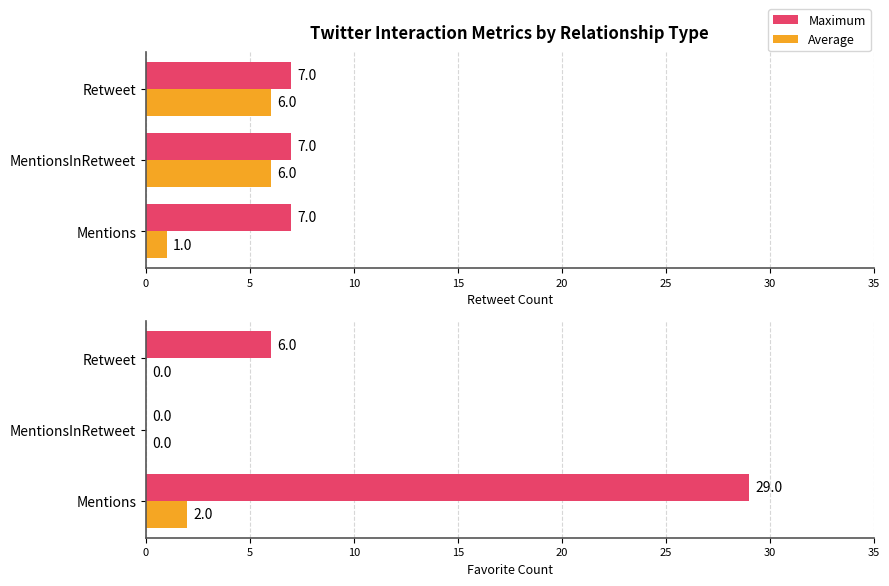

The Maximum series shows 9 at Retweet. True or false?

False